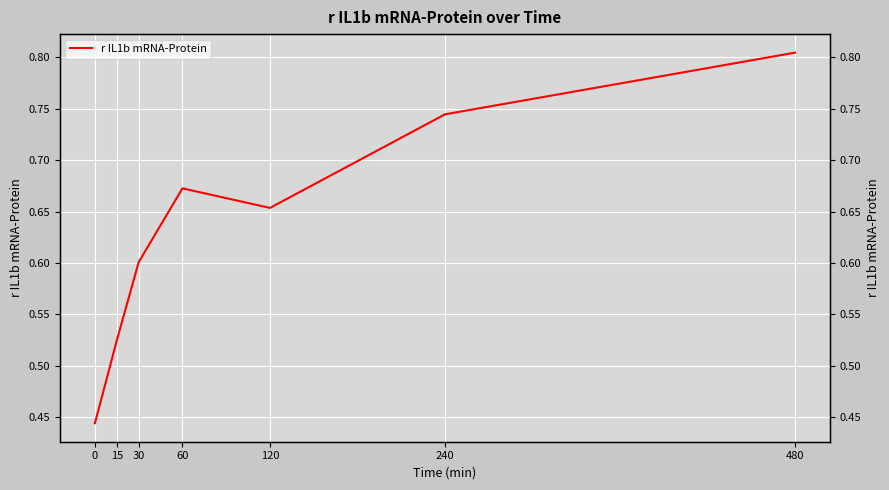

Rank the categories by value from highest to lowest.

480, 240, 60, 120, 30, 15, 0